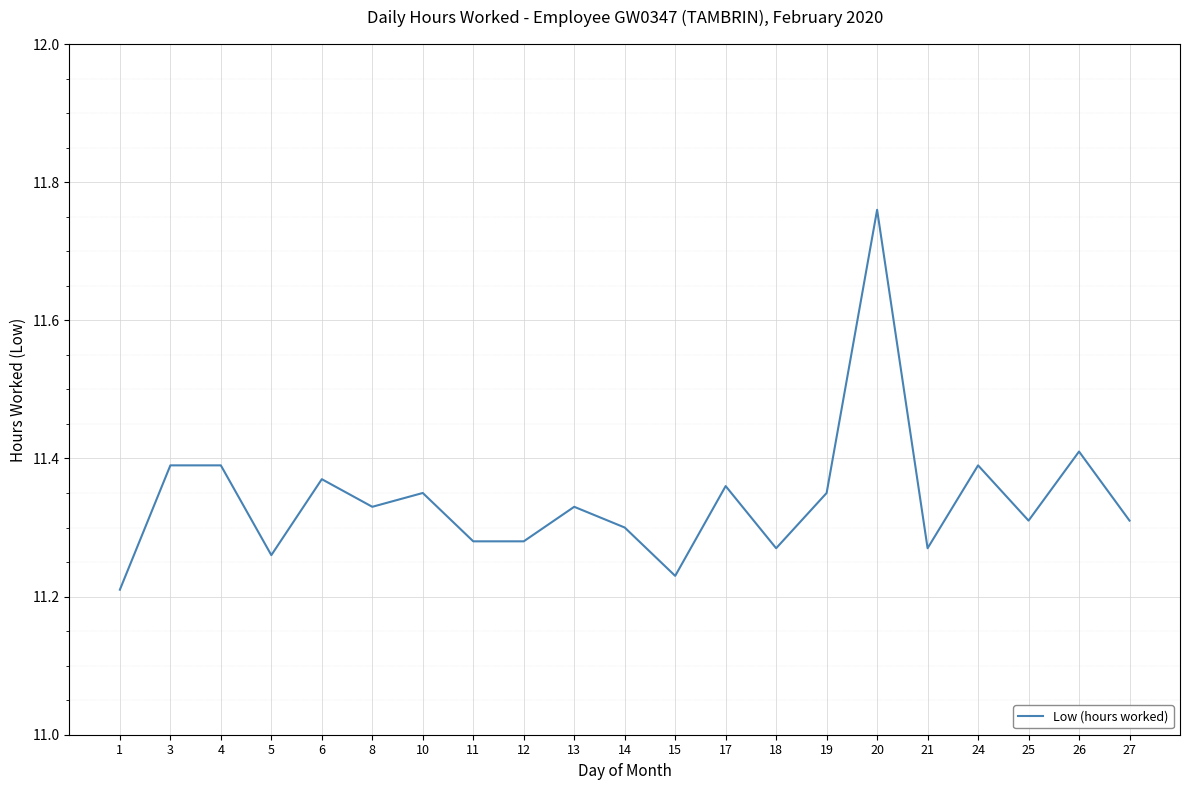

What is the difference between the second highest and minimum values?

0.2